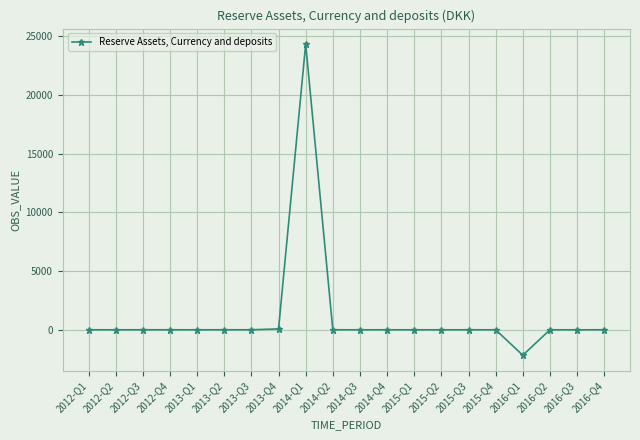

Which label corresponds to the smallest value in the chart?

2016-Q1